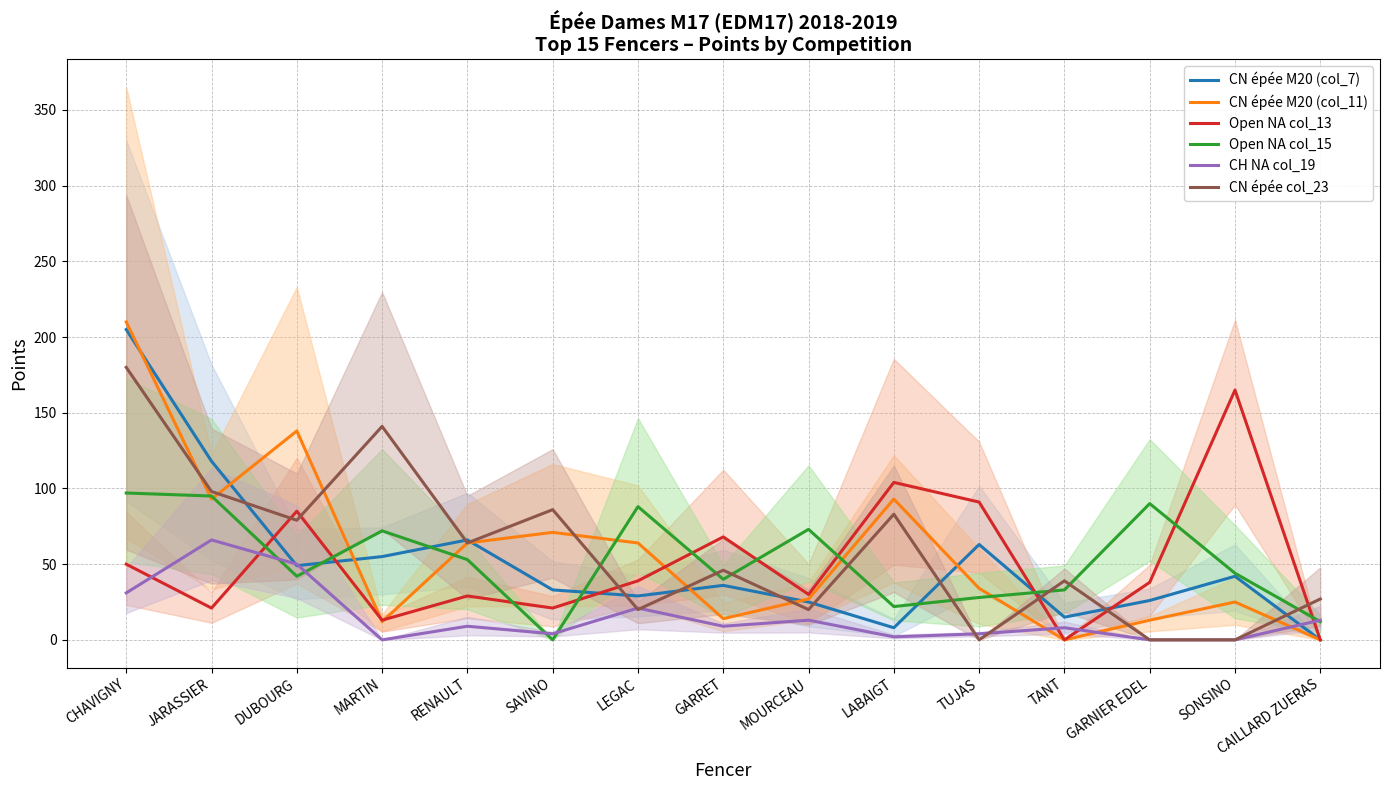

Reading left to right, extract all data points from this chart.

CN épée M20 (col_7): CHAVIGNY=205	JARASSIER=118	DUBOURG=49	MARTIN=55	RENAULT=66	SAVINO=33	LEGAC=29	GARRET=36	MOURCEAU=25	LABAIGT=8	TUJAS=63	TANT=15	GARNIER EDEL=26	SONSINO=42	CAILLARD ZUERAS=0
CN épée M20 (col_11): CHAVIGNY=210	JARASSIER=93	DUBOURG=138	MARTIN=12	RENAULT=64	SAVINO=71	LEGAC=64	GARRET=14	MOURCEAU=27	LABAIGT=93	TUJAS=34	TANT=0	GARNIER EDEL=13	SONSINO=25	CAILLARD ZUERAS=0
Open NA col_13: CHAVIGNY=50	JARASSIER=21	DUBOURG=85	MARTIN=13	RENAULT=29	SAVINO=21	LEGAC=39	GARRET=68	MOURCEAU=30	LABAIGT=104	TUJAS=91	TANT=0	GARNIER EDEL=38	SONSINO=165	CAILLARD ZUERAS=0
Open NA col_15: CHAVIGNY=97	JARASSIER=95	DUBOURG=42	MARTIN=72	RENAULT=53	SAVINO=0	LEGAC=88	GARRET=40	MOURCEAU=73	LABAIGT=22	TUJAS=28	TANT=33	GARNIER EDEL=90	SONSINO=44	CAILLARD ZUERAS=12
CH NA col_19: CHAVIGNY=31	JARASSIER=66	DUBOURG=50	MARTIN=0	RENAULT=9	SAVINO=4	LEGAC=21	GARRET=9	MOURCEAU=13	LABAIGT=2	TUJAS=4	TANT=8	GARNIER EDEL=0	SONSINO=0	CAILLARD ZUERAS=13
CN épée col_23: CHAVIGNY=180	JARASSIER=98	DUBOURG=79	MARTIN=141	RENAULT=64	SAVINO=86	LEGAC=20	GARRET=46	MOURCEAU=20	LABAIGT=83	TUJAS=0	TANT=39	GARNIER EDEL=0	SONSINO=0	CAILLARD ZUERAS=27